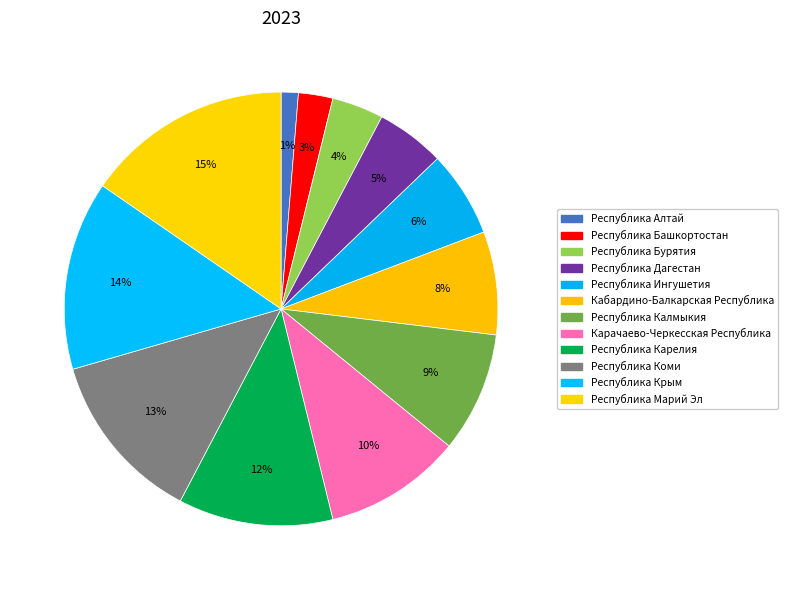

What is the smallest slice in the pie chart?

Республика Алтай